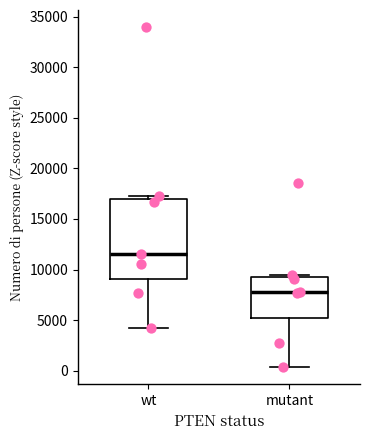

Which box is the tallest, from its lower edge to its upper edge?

wt